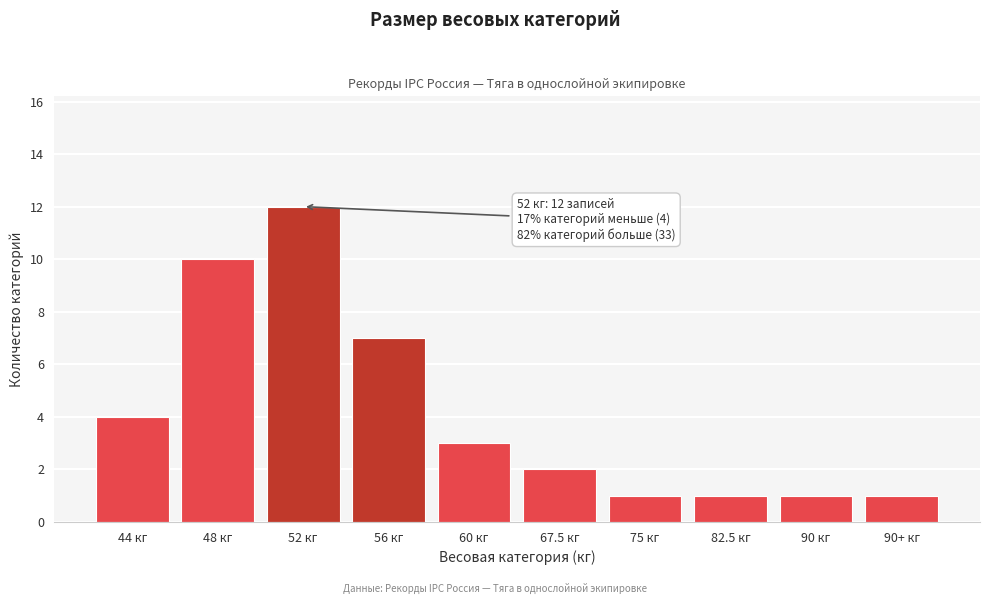

Reading left to right, list all the values displayed in this chart.

44 кг=4	48 кг=10	52 кг=12	56 кг=7	60 кг=3	67.5 кг=2	75 кг=1	82.5 кг=1	90 кг=1	90+ кг=1